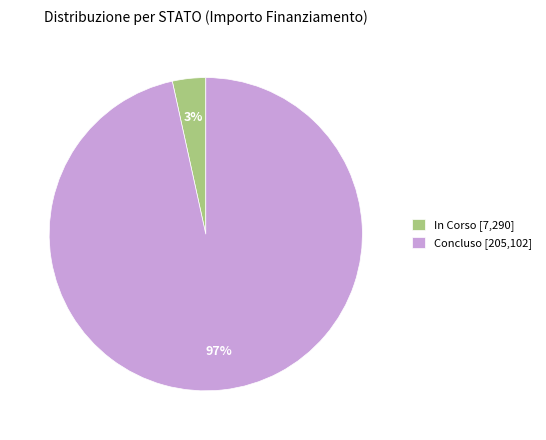

To the nearest percent, what portion does In Corso [7,290] represent?

3%